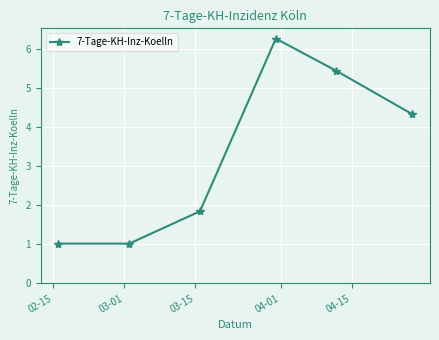

What is the minimum value shown in the chart?

1.0